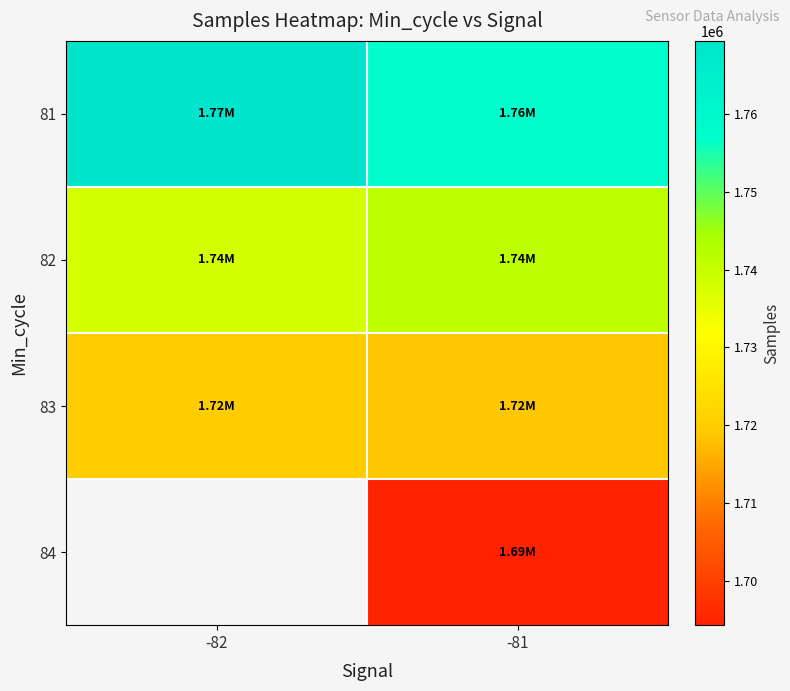

List the labels in order of 83 value, smallest first.

-81, -82